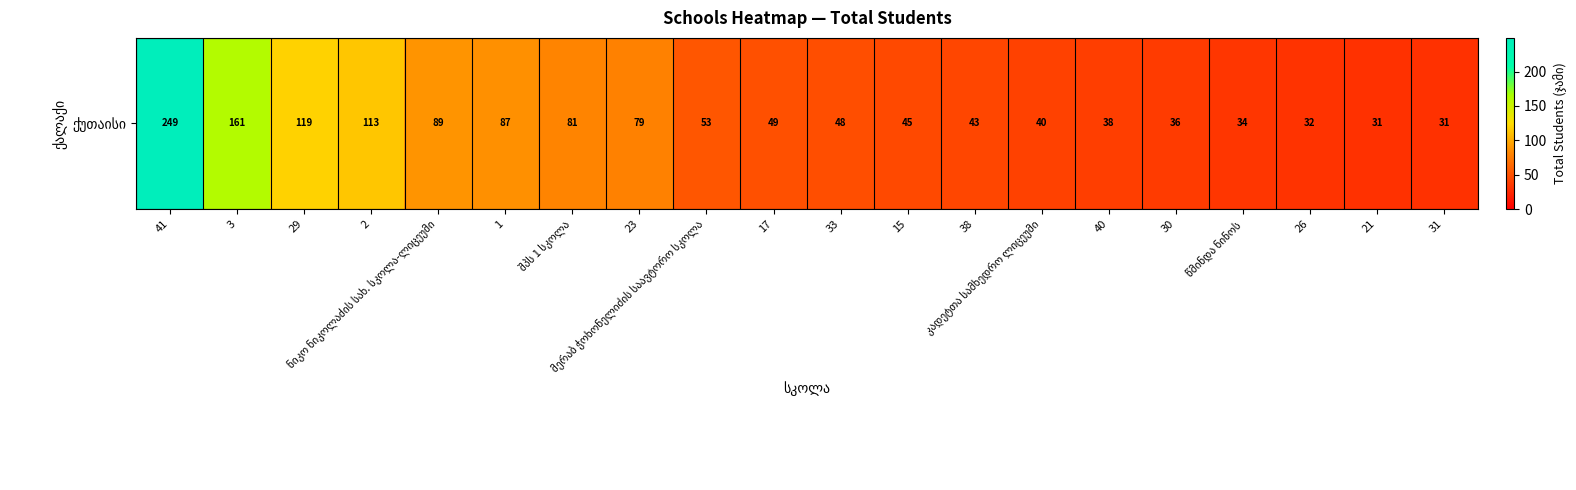

Reading left to right, what are all the values shown in this chart?

41=249	3=161	29=119	2=113	ნიკო ნიკოლაძის სახ. სკოლა-ლიცეუმი=89	1=87	შპს 1 სკოლა=81	23=79	მერაბ ჭოხონელიძის საავტორო სკოლა=53	17=49	33=48	15=45	38=43	კადეტთა სამხედრო ლიცეუმი=40	40=38	30=36	წმინდა ნინოს=34	26=32	21=31	31=31